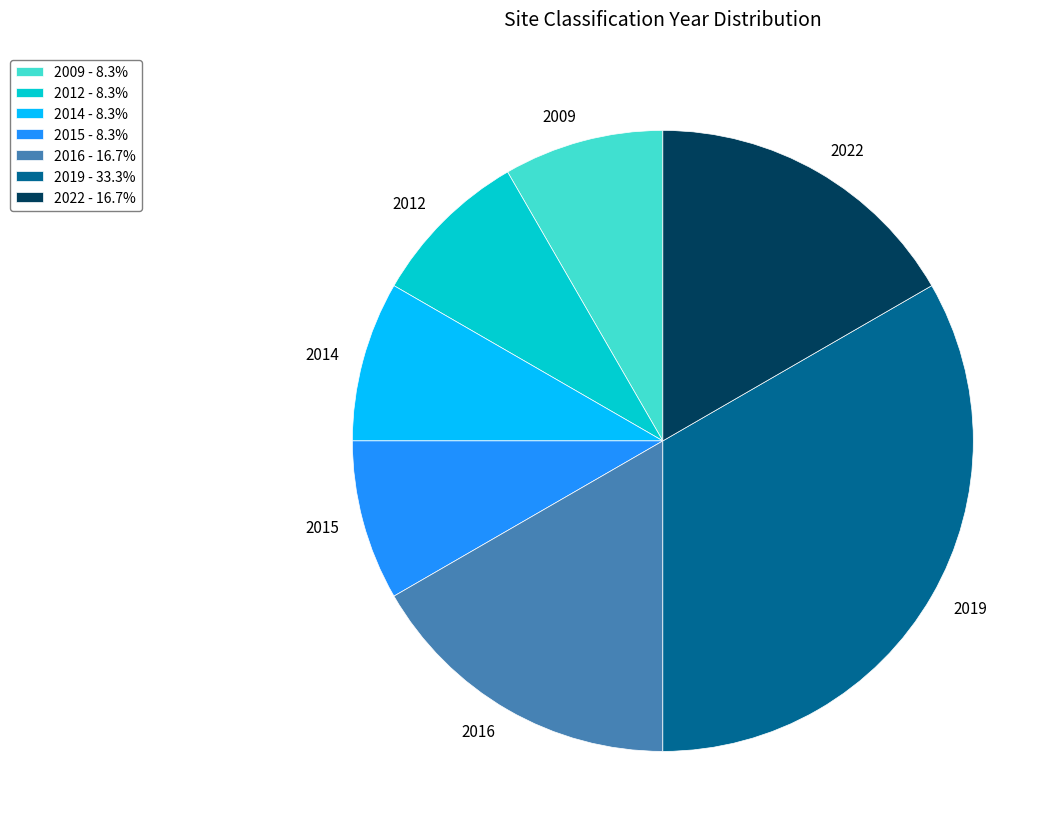

Combined, do 2019 and 2009 account for over 50%?

No